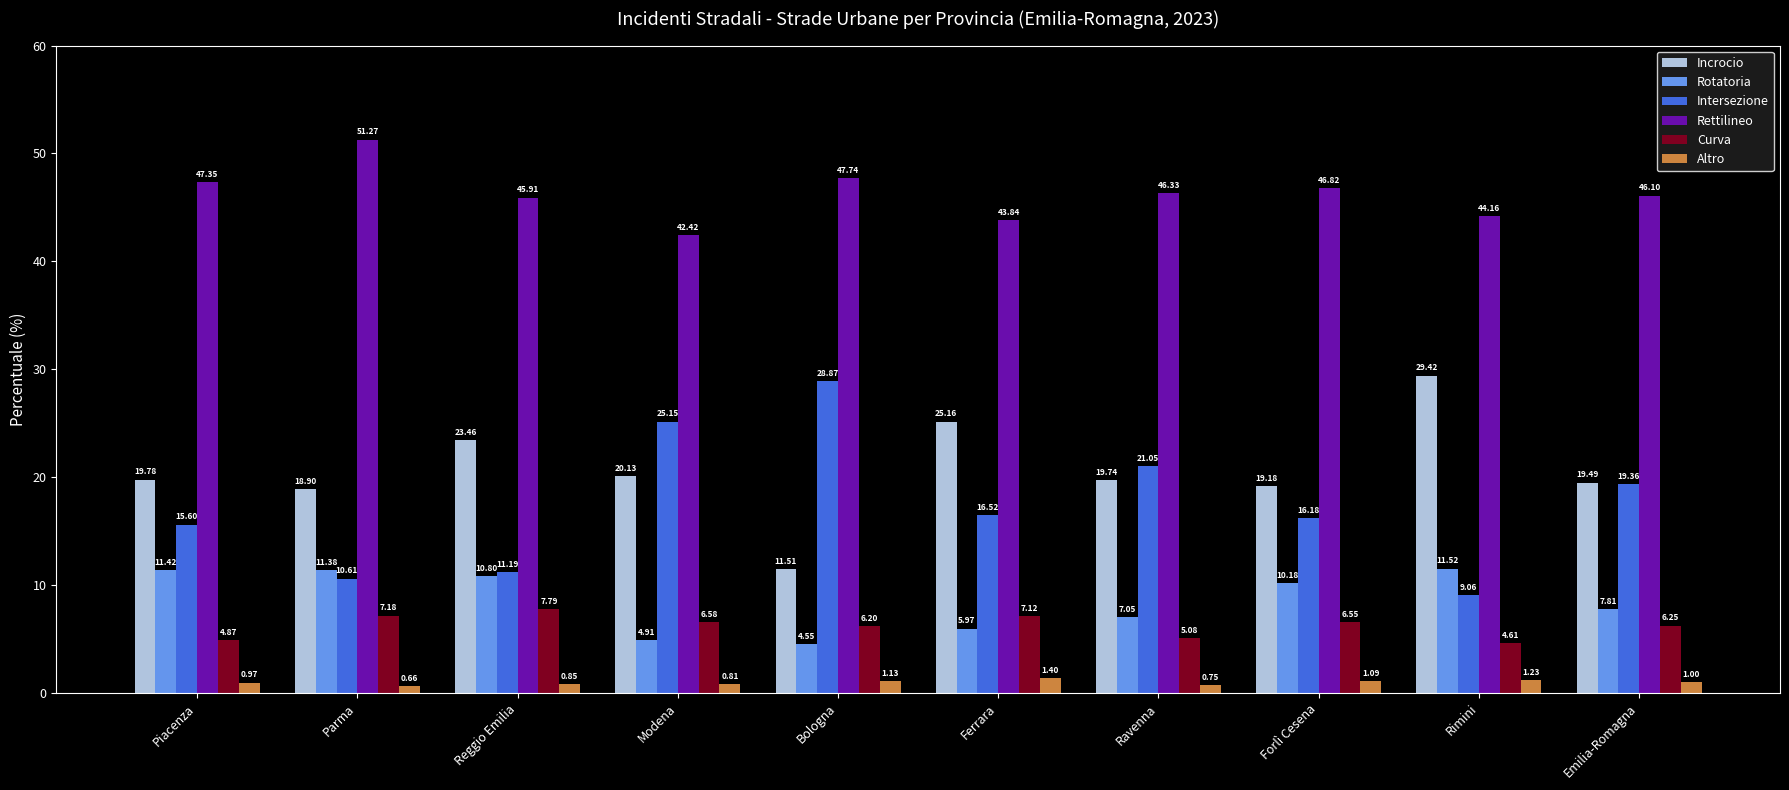

What is the difference between the Altro values at Reggio Emilia and Forlì Cesena?

0.2